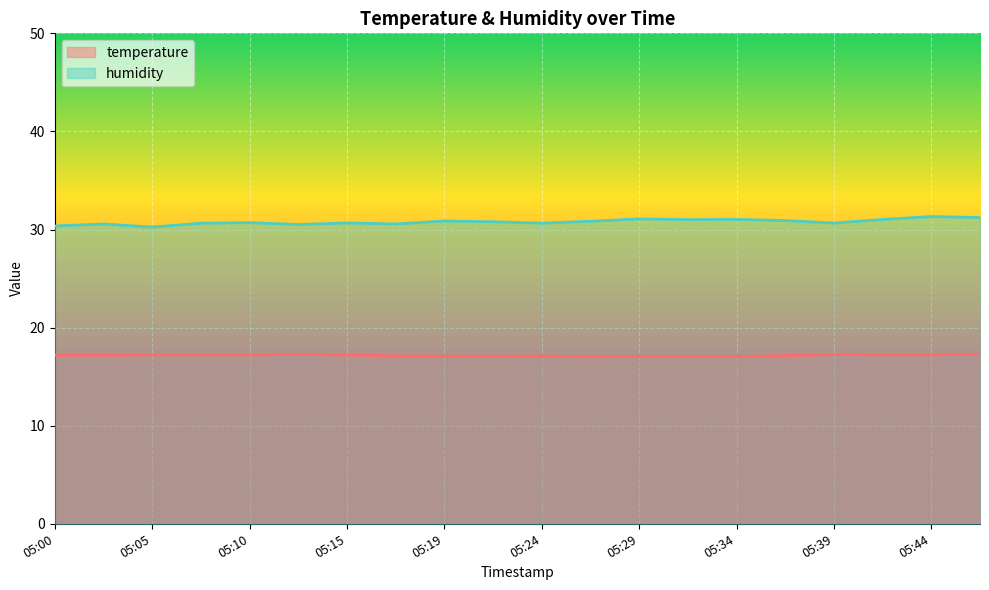

True or false: humidity and temperature intersect in this chart.

False